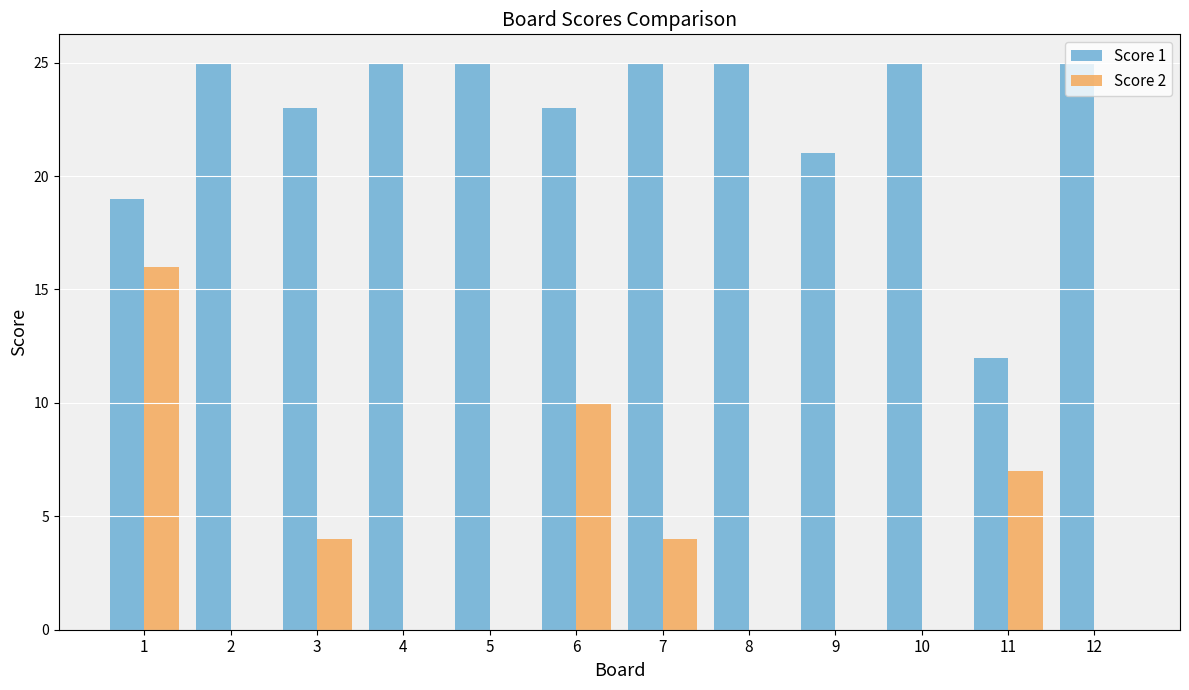

Is the value of Score 1 at 2 greater than the value of Score 2 at 3?

Yes